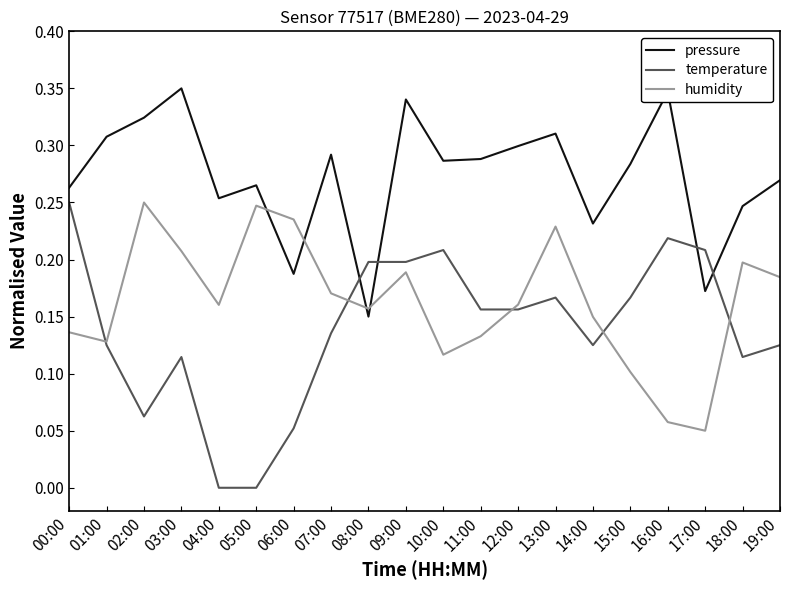

How many categories are shown in the chart?

20